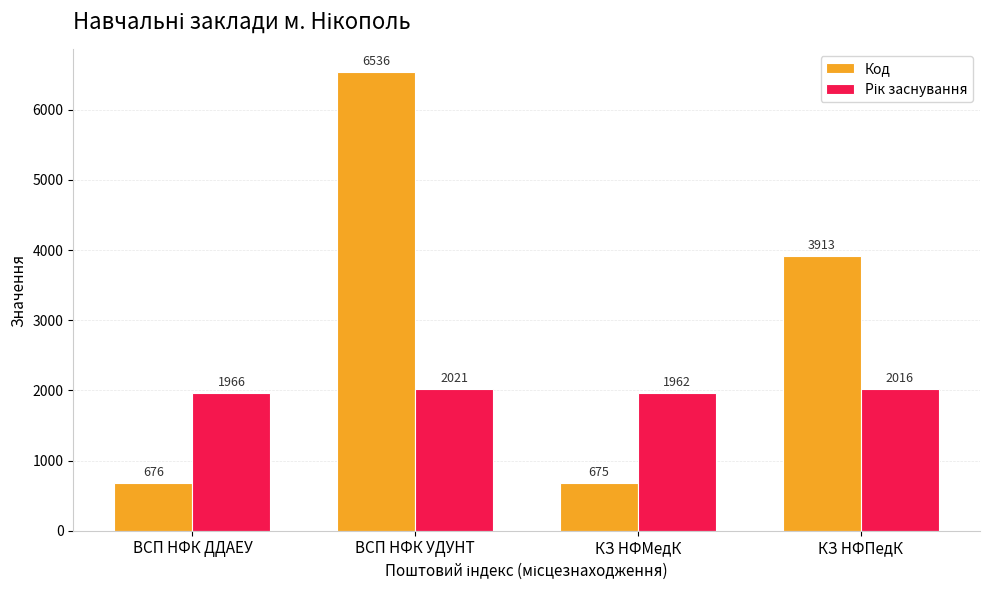

At which label is Код closest to 3605?

КЗ НФПедК